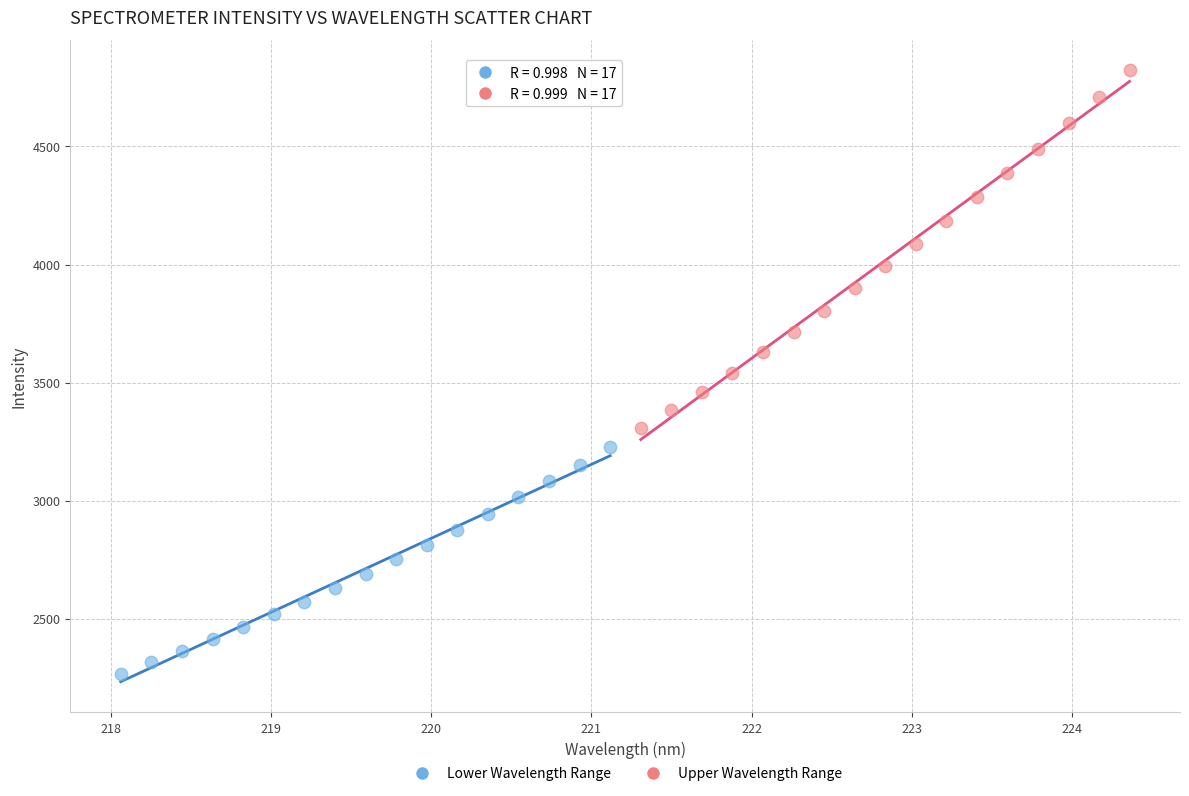

Which series reaches the maximum Y coordinate?

Upper Wavelength Range